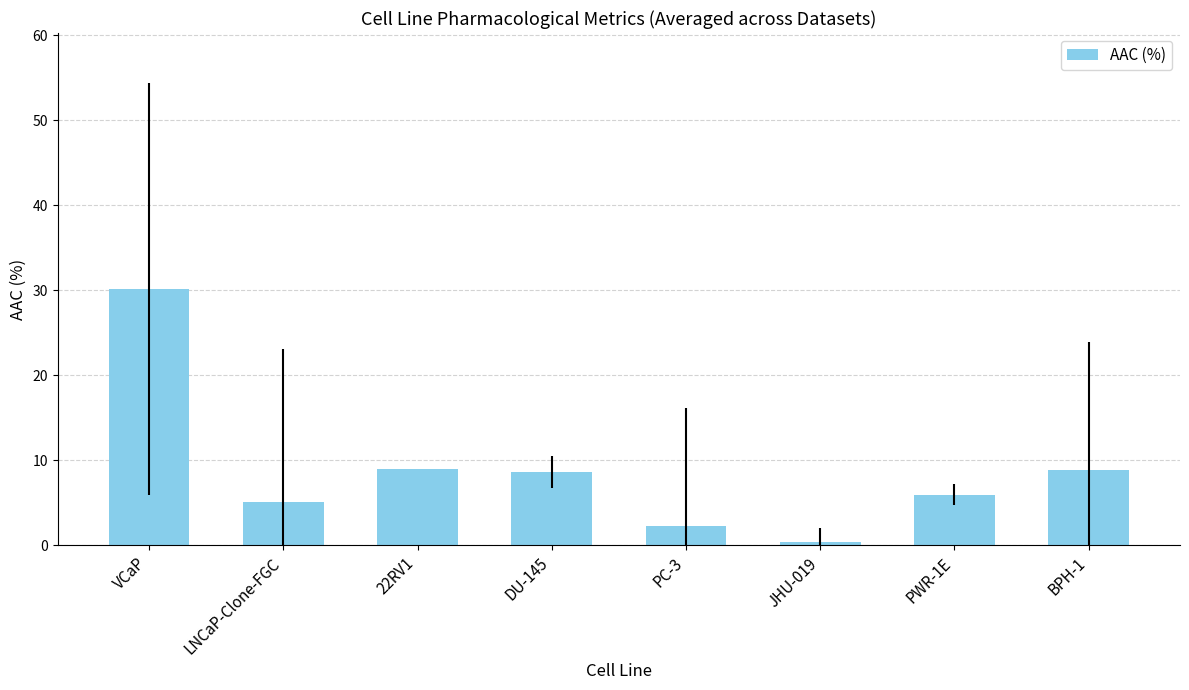

What is the greatest value displayed?

30.1